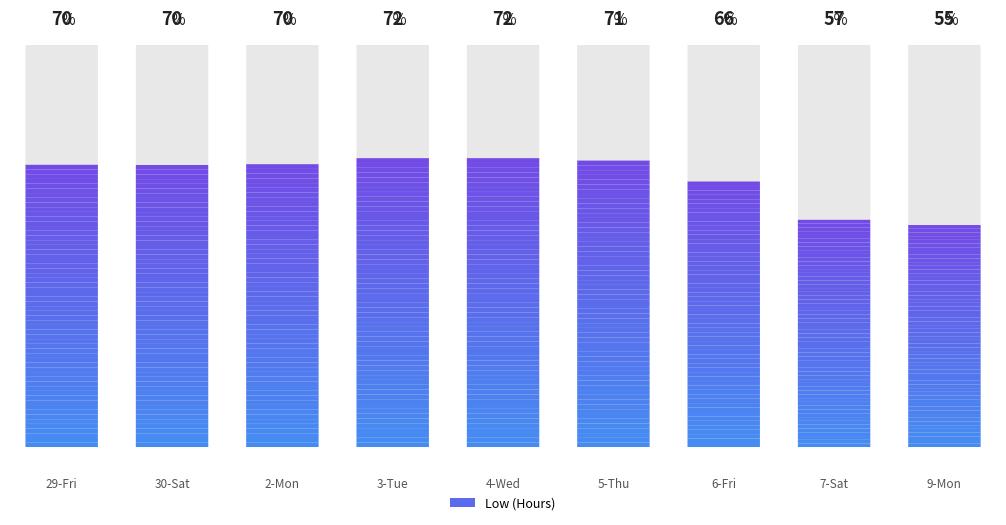

Approximately how many times larger is the value at 30-Sat compared to 4-Wed?

1.0